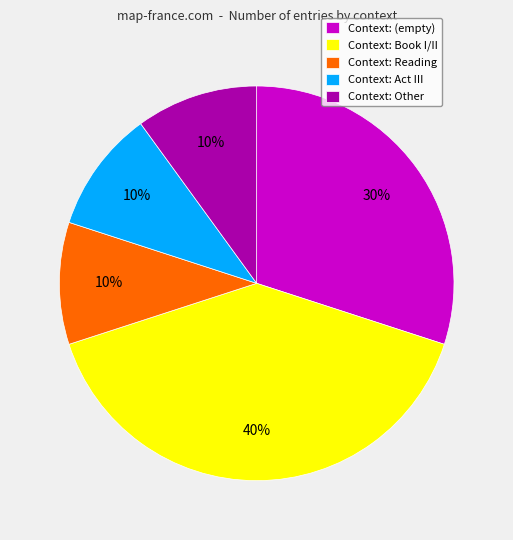

Count the number of slices in the pie.

5